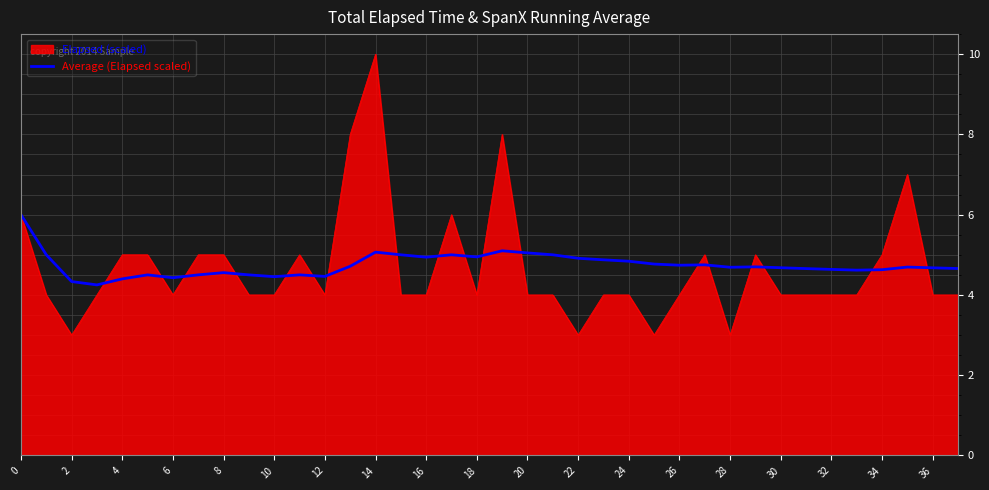

Does the chart have visible grid lines?

Yes